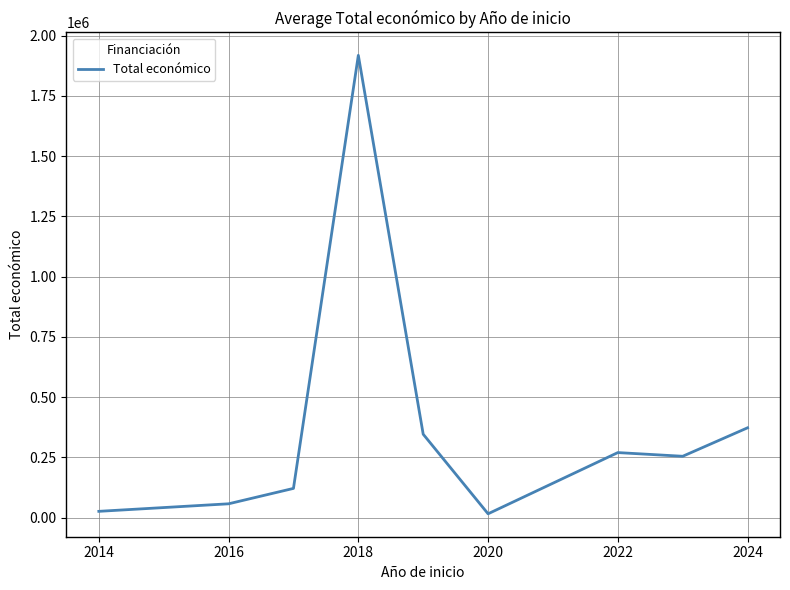

True or false: there are more than 0 points higher than both neighbors.

True